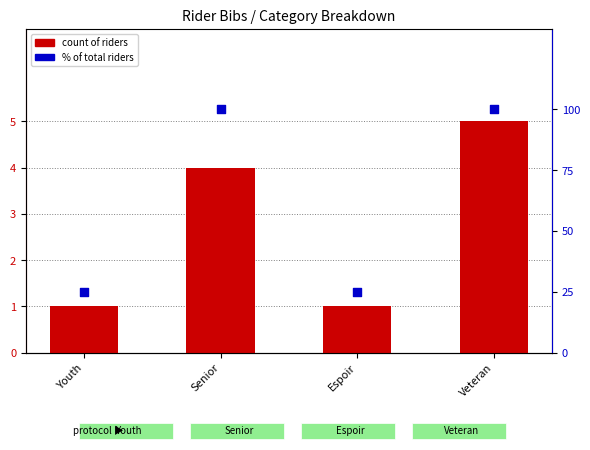

Is the value of % of total riders at Youth greater than the value of count of riders at Senior?

Yes